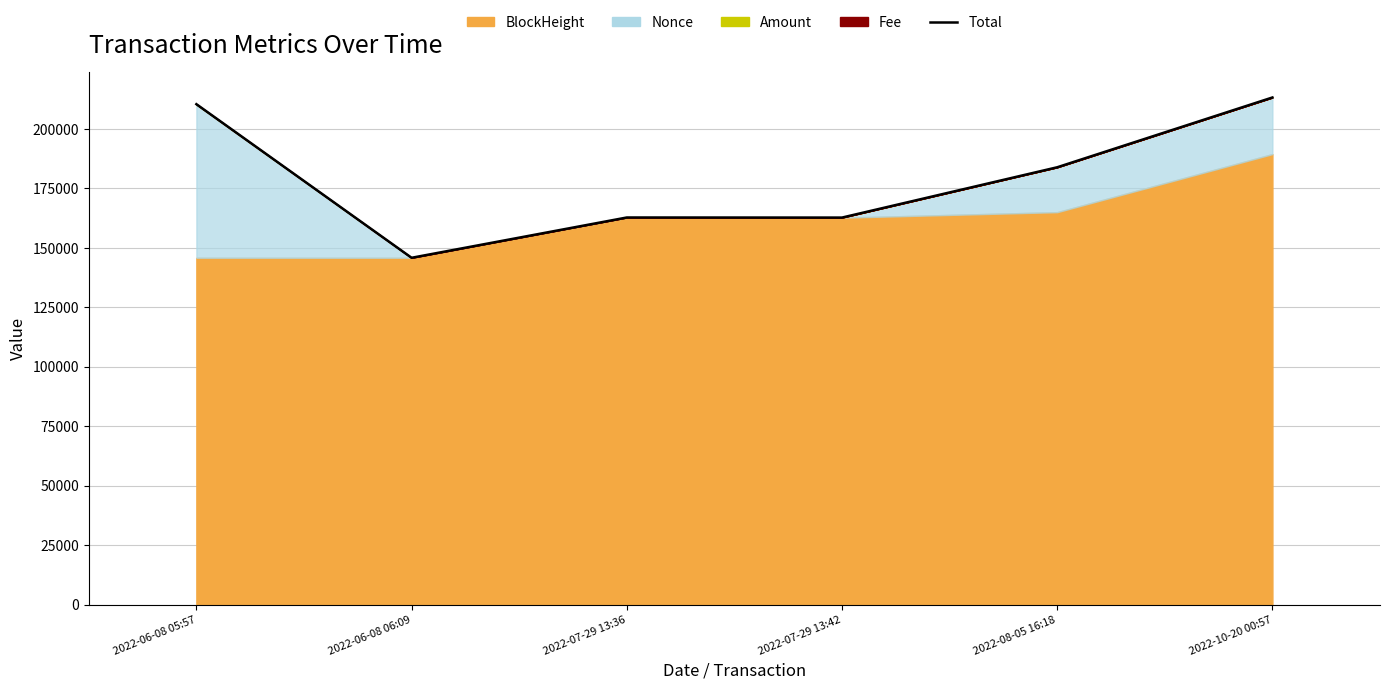

Rank the categories by value from highest to lowest.

2022-10-20 00:57, 2022-06-08 05:57, 2022-08-05 16:18, 2022-07-29 13:36, 2022-07-29 13:42, 2022-06-08 06:09